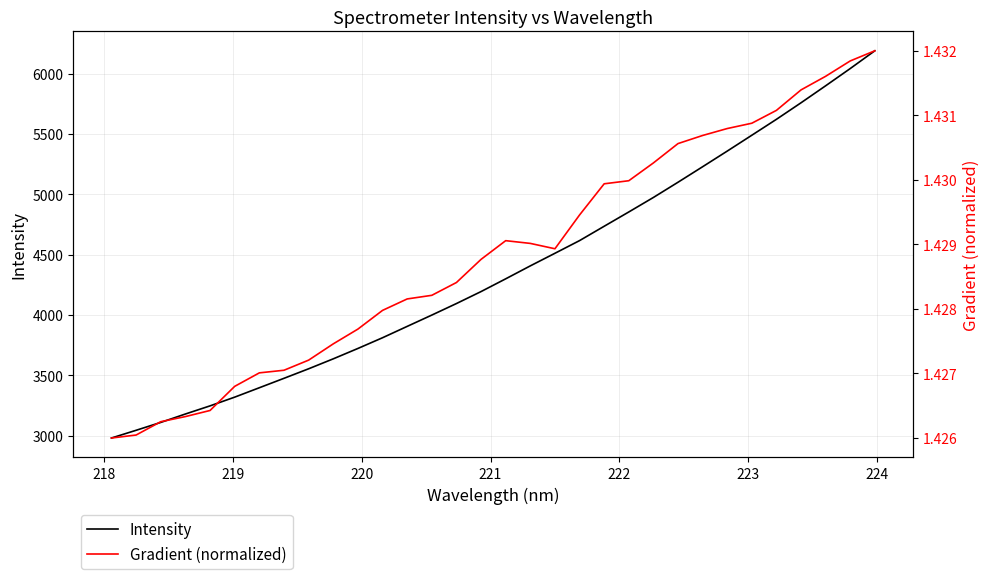

What is the highest value of the Intensity series?

6188.9